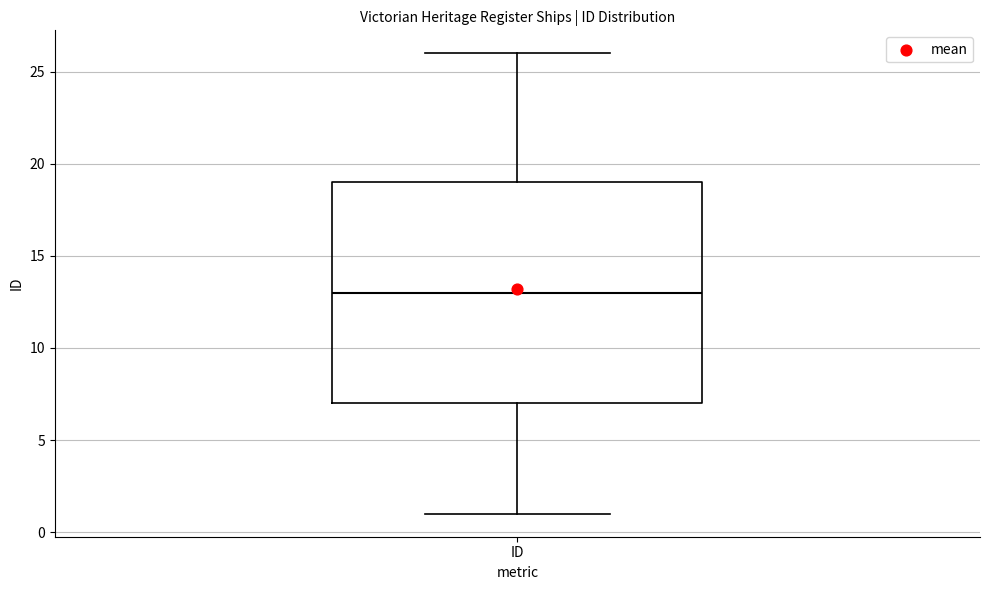

Where is the upper edge of the box for ID on the y-axis? The values are not printed on the chart, so give them approximately, as read against the axis.

19